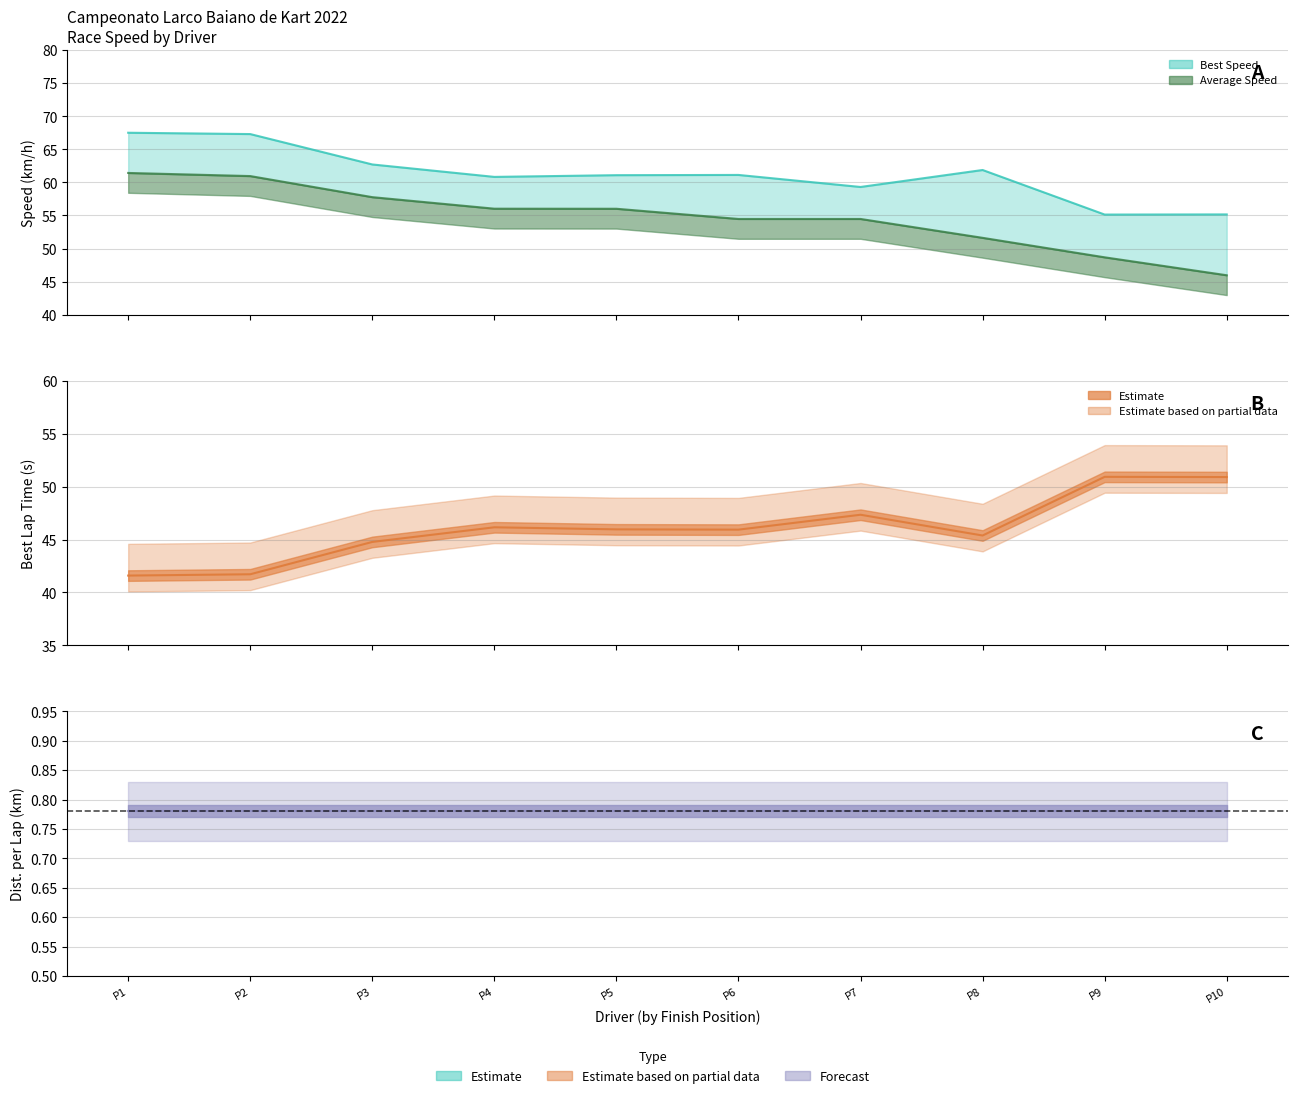

What is the difference between the maximum and minimum values in the Average Speed series?

15.5